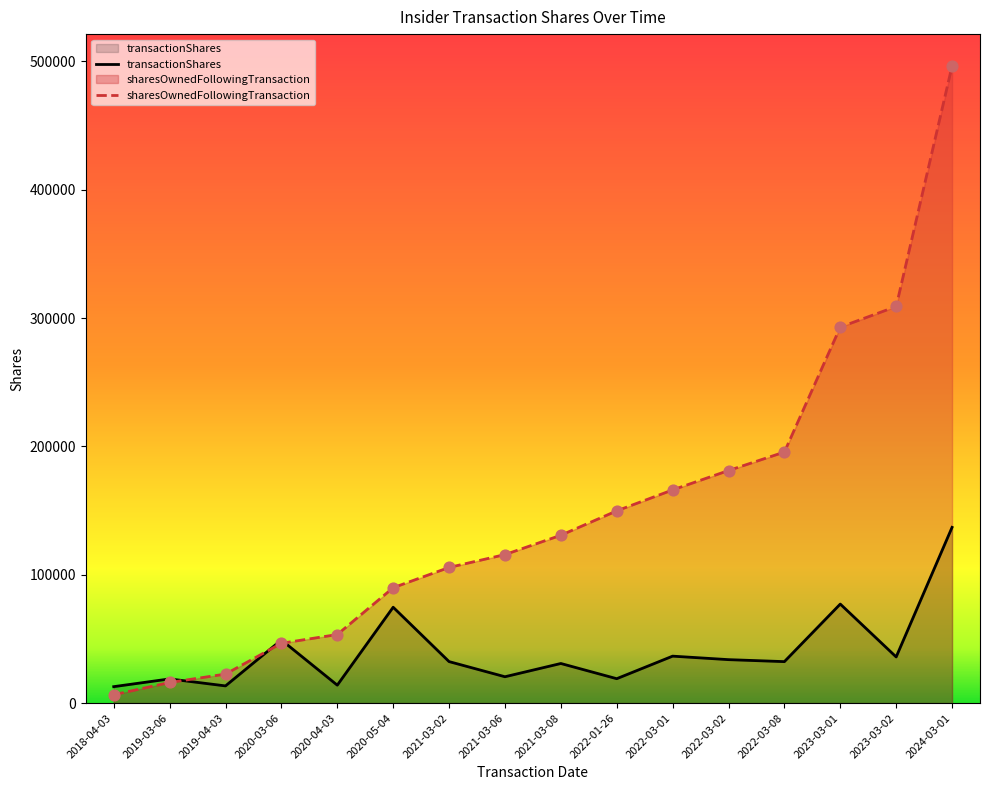

Which series contains the lowest Y value?

sharesOwnedFollowingTransaction